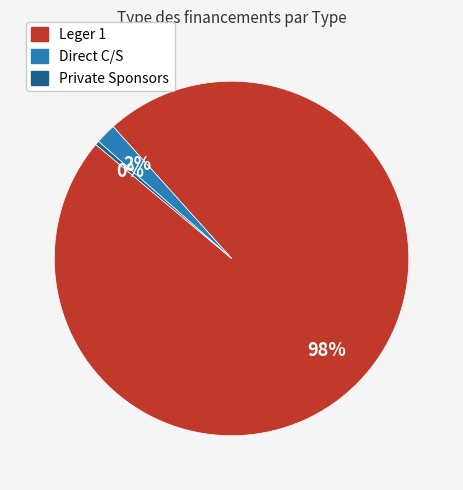

To the nearest percent, what is the average slice percentage?

33%